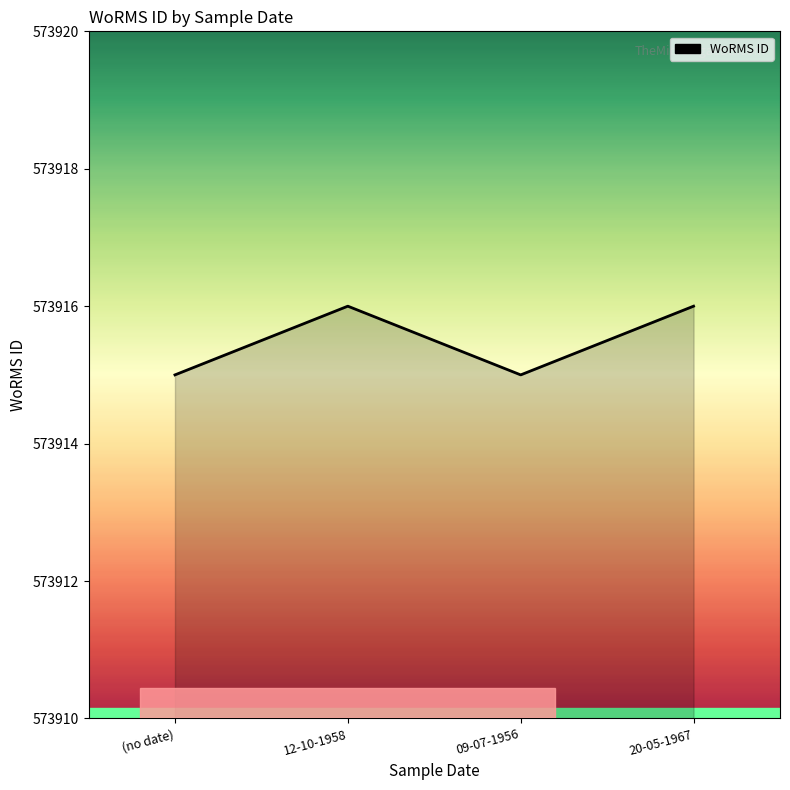

The chart shows a value of 981568 at 20-05-1967. True or false?

False